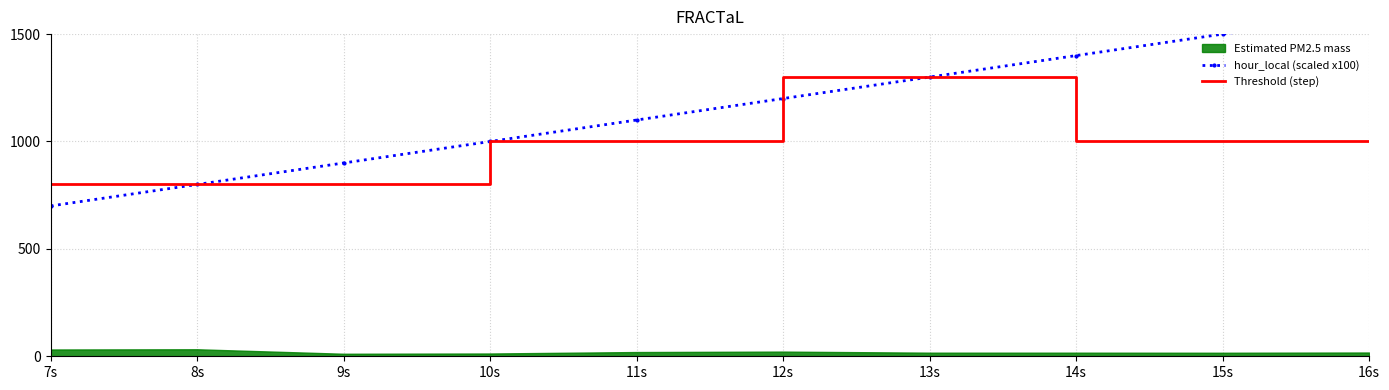

What is the average value of the hour_local (scaled x100) series?

1150